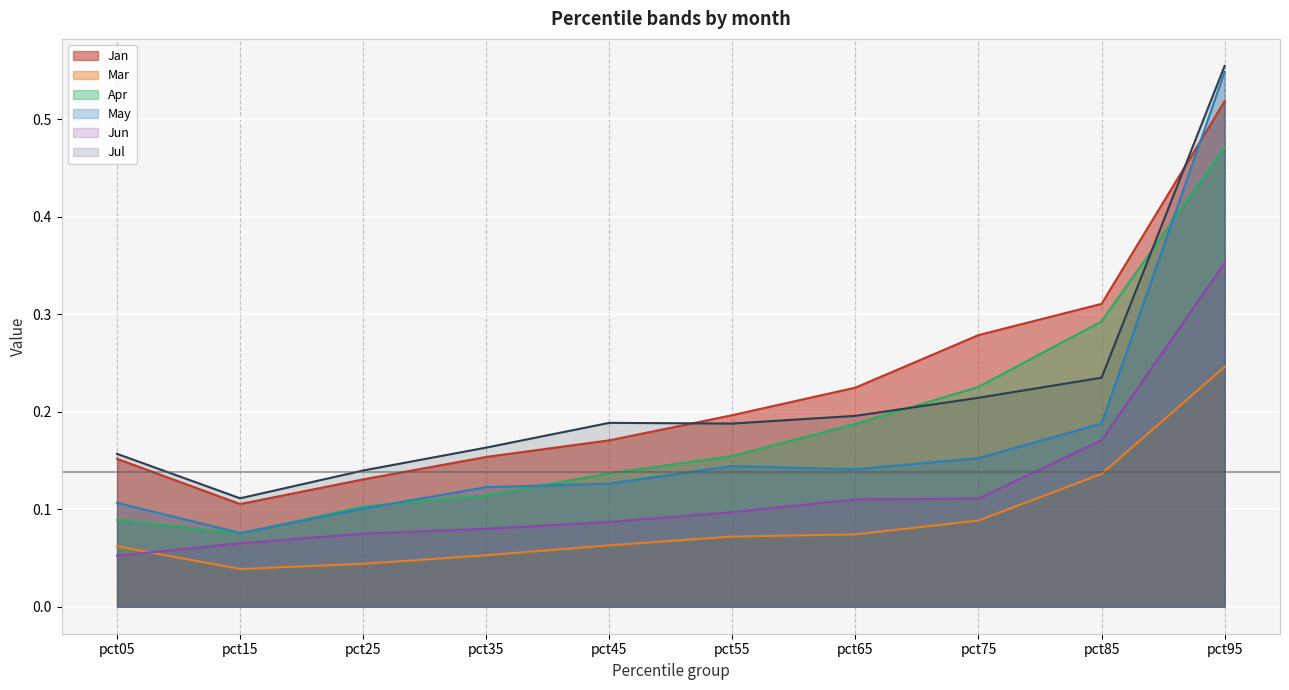

Is the value of Jun at pct05 greater than the value of Jul at pct05?

No